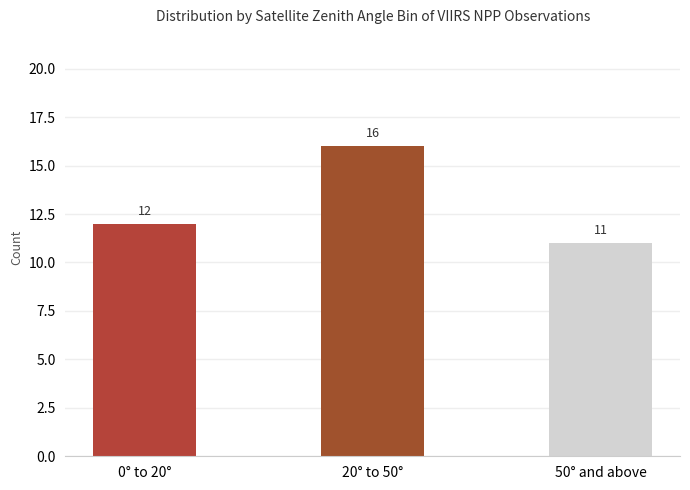

What is the average value?

13